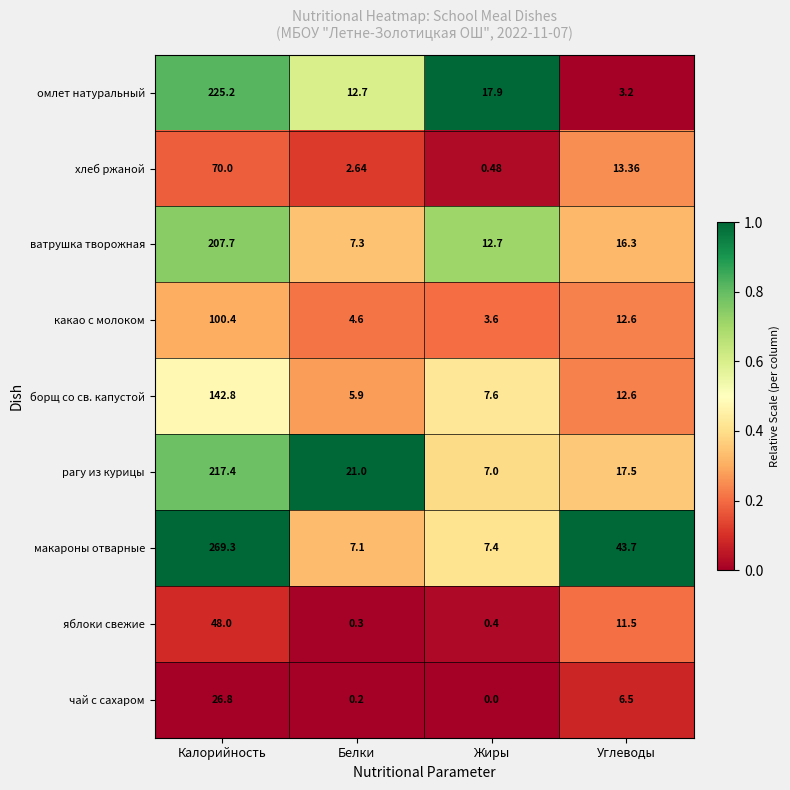

Count the number of data series in this chart.

9